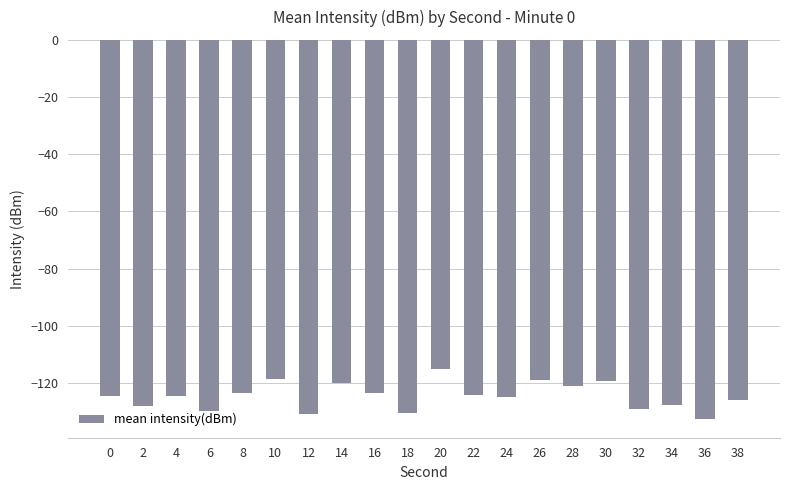

What is the difference between the values at 38 and 18?

4.5